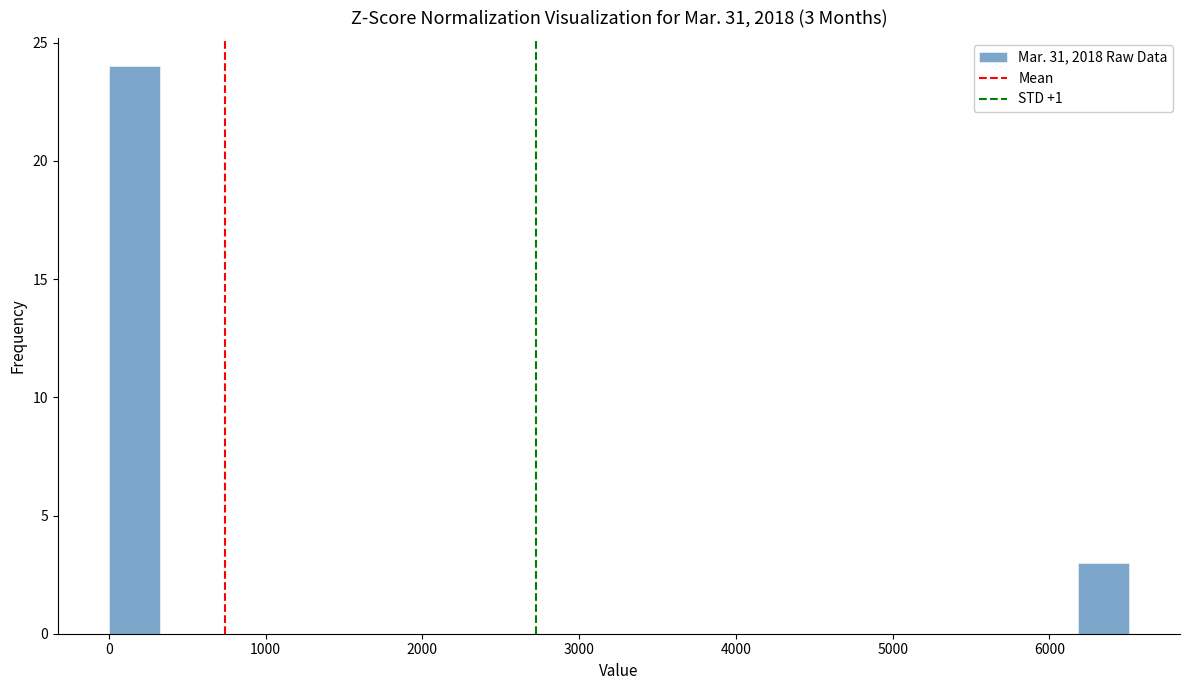

Around what value on the x-axis is the tallest bar? Give the approximate position of its centre, as read against the axis.

200